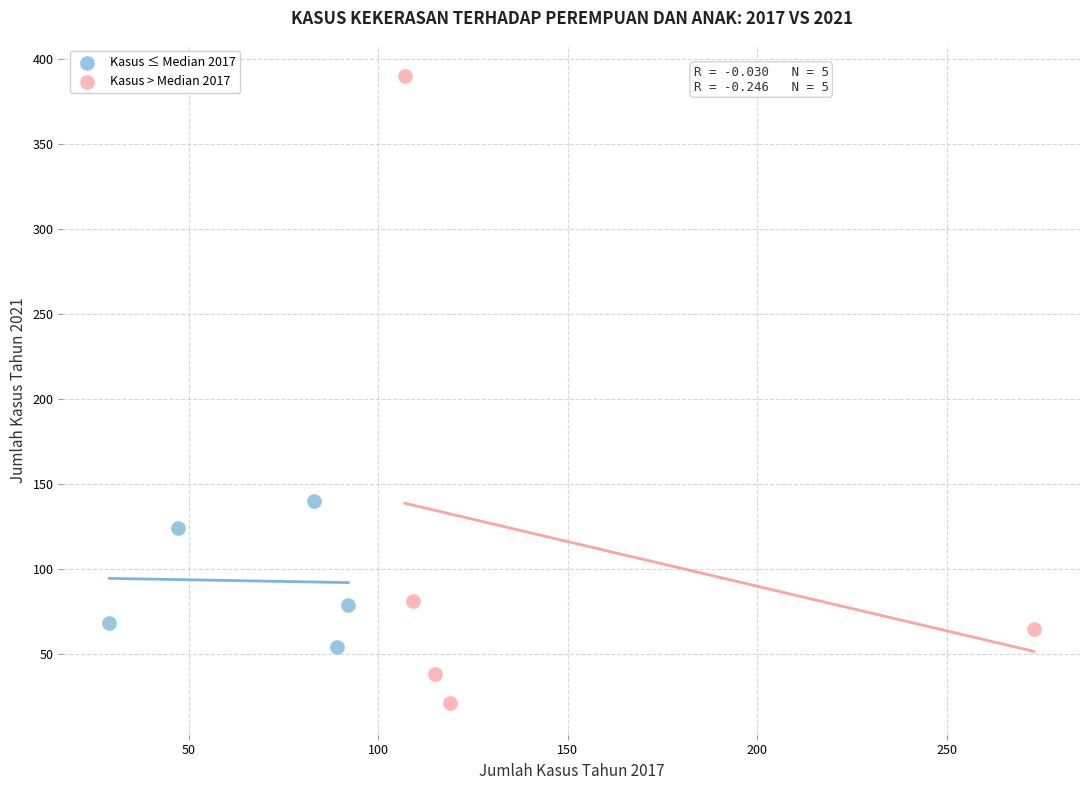

Which series contains the lowest Y value?

Kasus > Median 2017